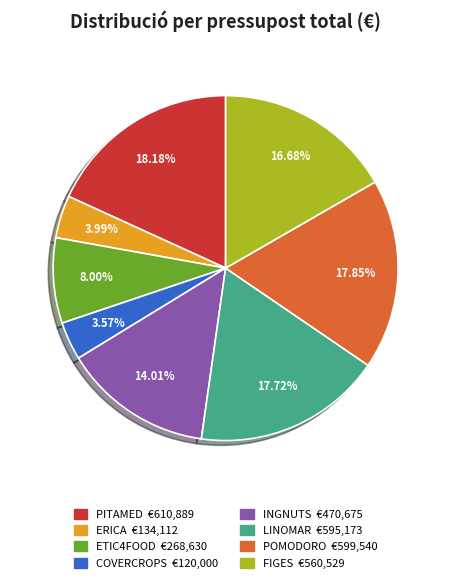

Is there a majority slice in this chart?

No